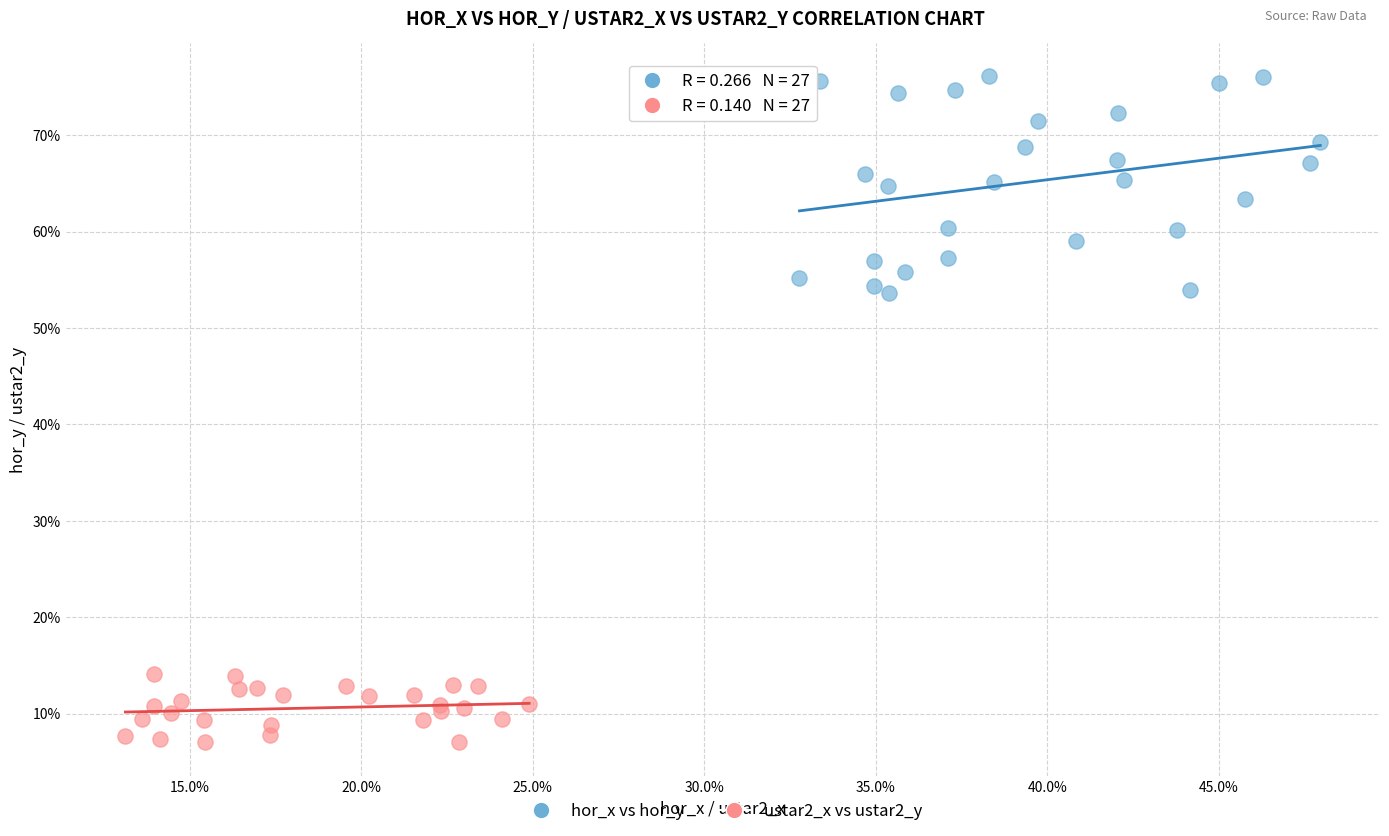

What are all the series names shown in the legend?

hor_x vs hor_y, ustar2_x vs ustar2_y